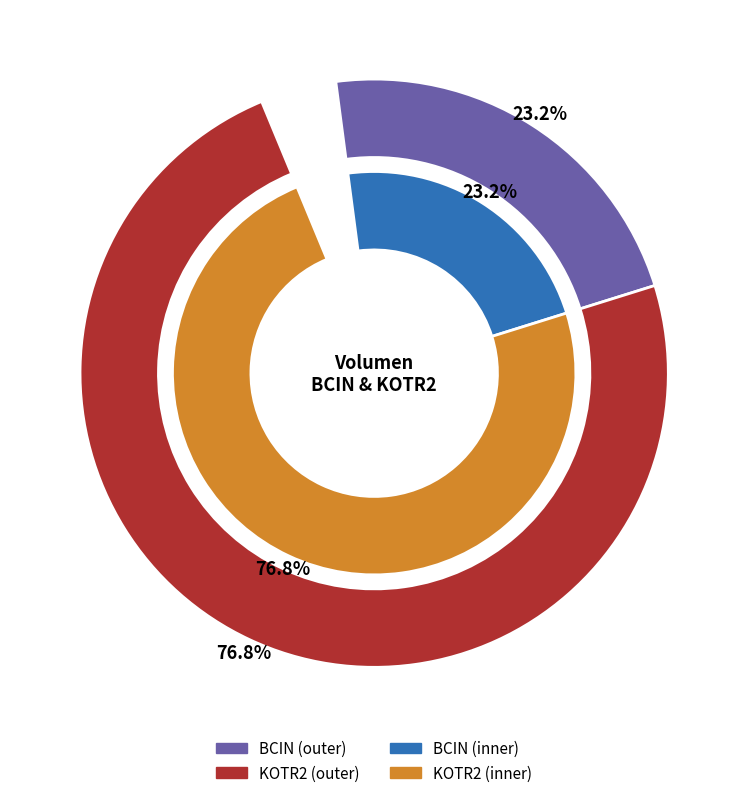

What portion of the pie excludes KOTR2?

23.2%